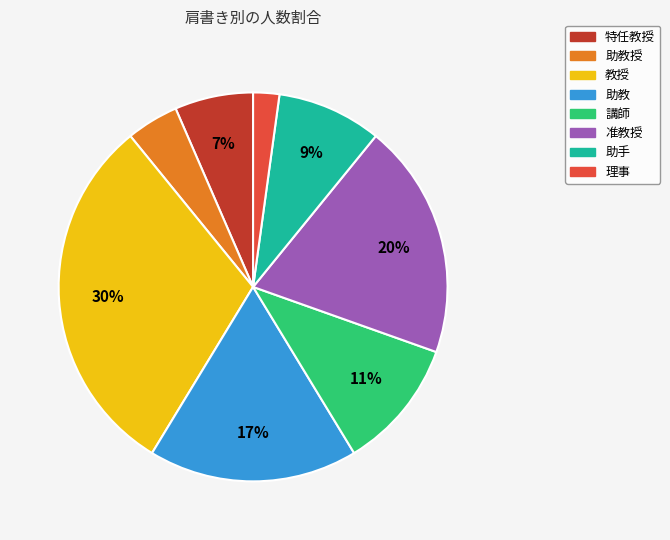

Count the number of slices in the pie.

8